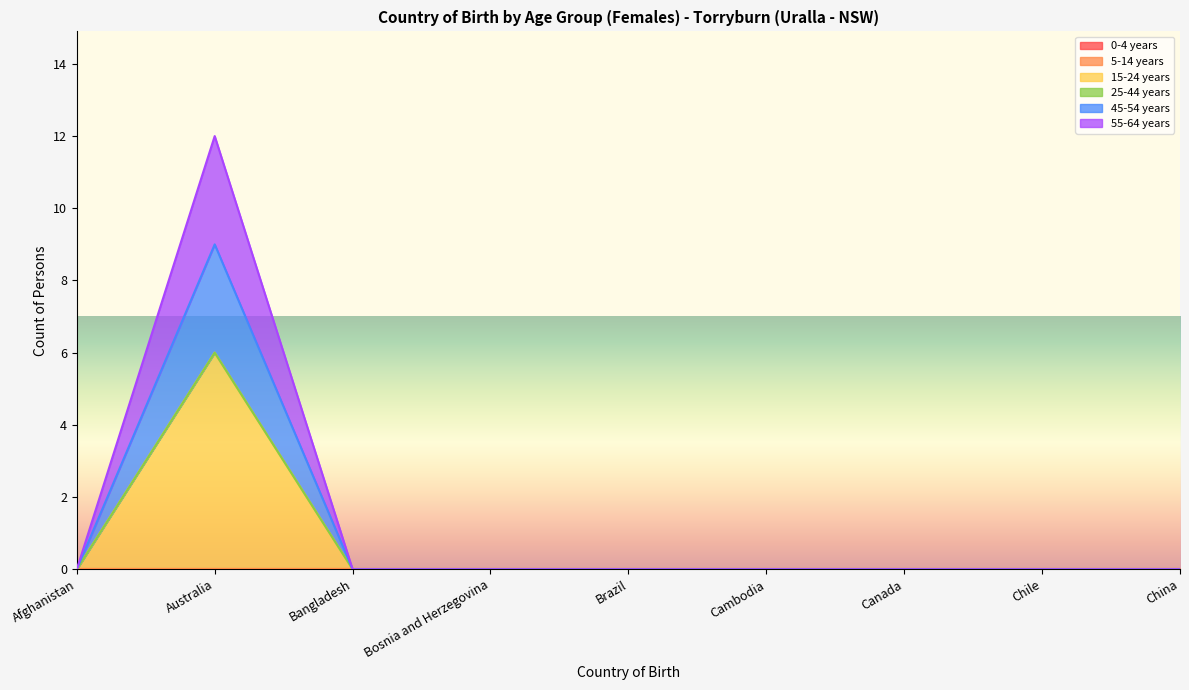

What is the label of the 3rd point from the right?

Canada